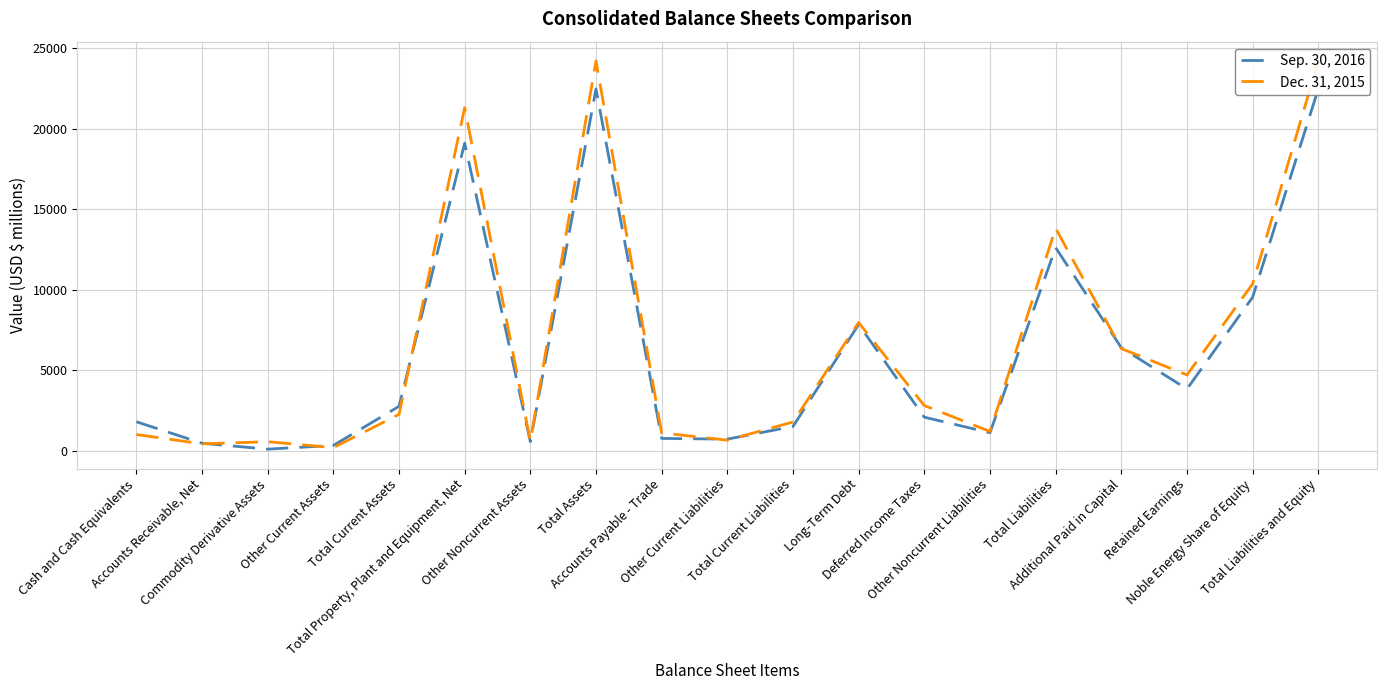

Rank the series by their average value, from highest to lowest.

Dec. 31, 2015, Sep. 30, 2016